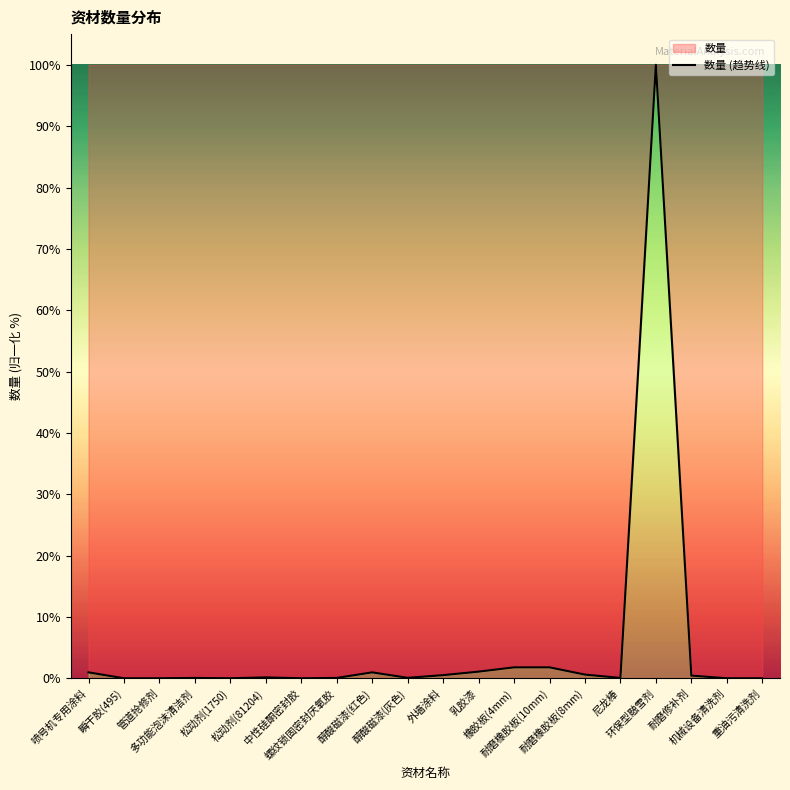

Rank the categories by value from lowest to highest.

瞬干胶(495), 管道抢修剂, 松动剂(1750), 中性硅酮密封胶, 机械设备清洗剂, 重油污清洗剂, 多功能泡沫清洁剂, 螺纹锁固密封厌氧胶, 尼龙棒, 醇酸磁漆(灰色), 松动剂(81204), 耐磨修补剂, 外墙涂料, 耐磨橡胶板(8mm), 喷号机专用涂料, 醇酸磁漆(红色), 乳胶漆, 橡胶板(4mm), 耐磨橡胶板(10mm), 环保型融雪剂